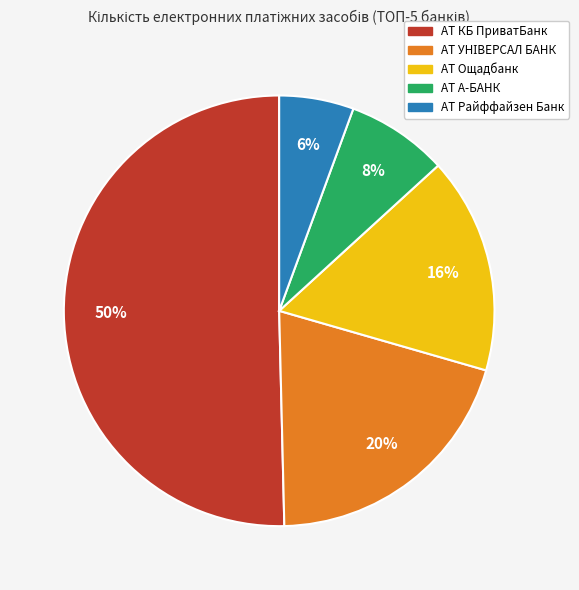

Which has a higher value, АТ КБ ПриватБанк or АТ Ощадбанк?

АТ КБ ПриватБанк